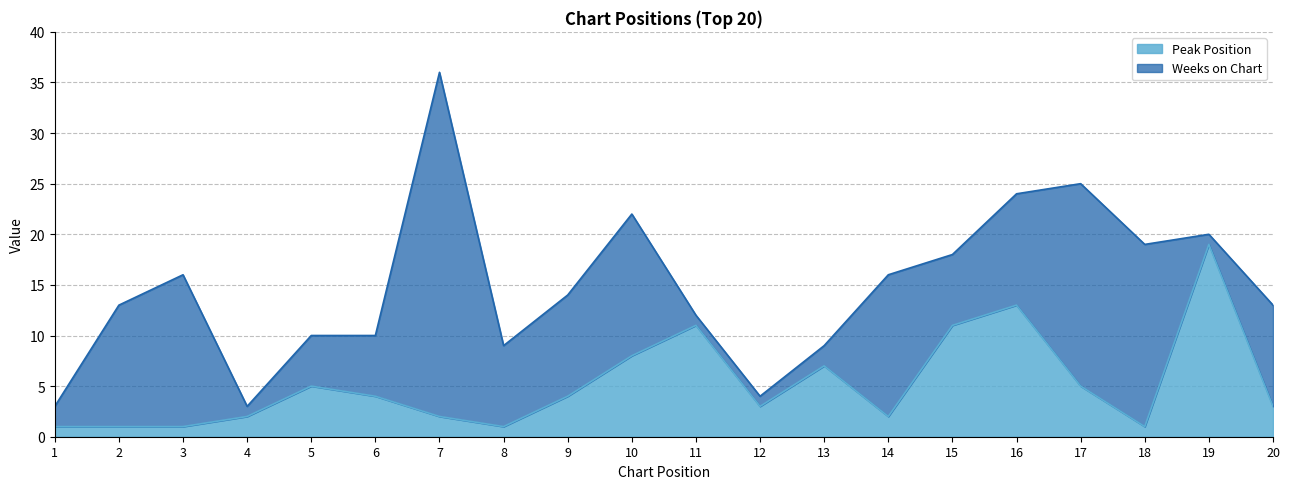

What is the difference between the second highest and minimum values?

12